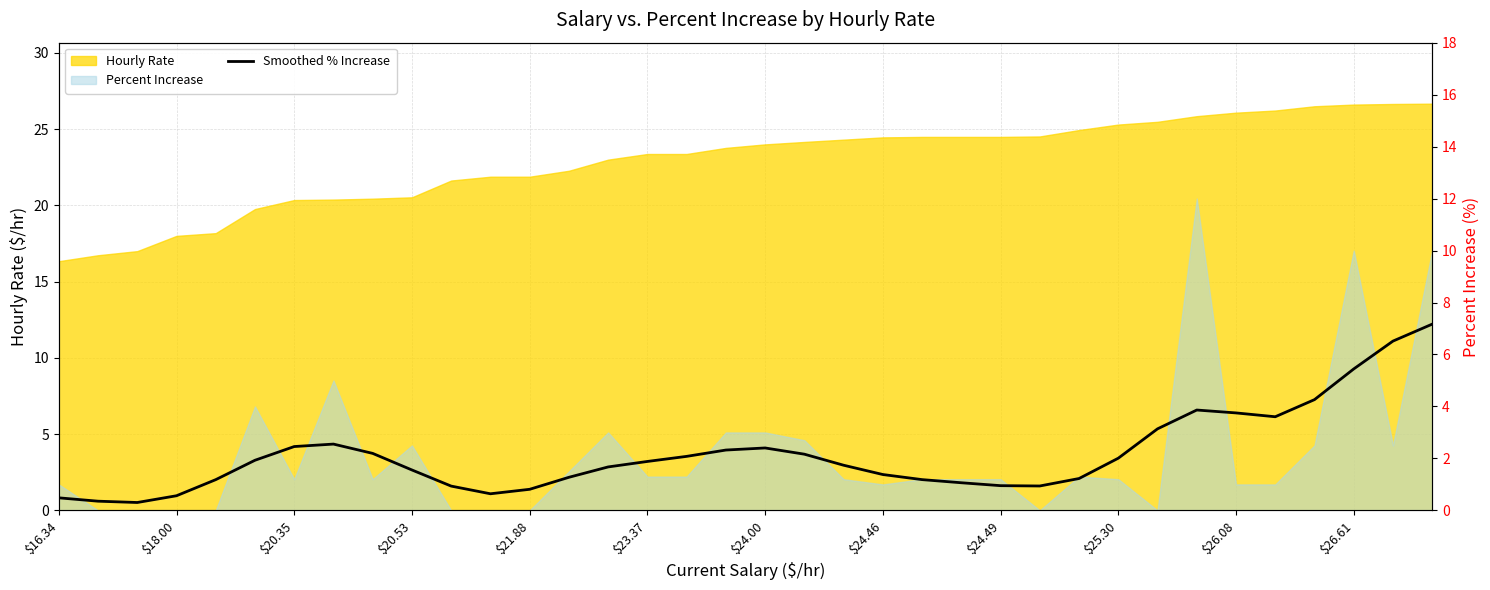

Does the chart display data point markers on the line(s)?

No